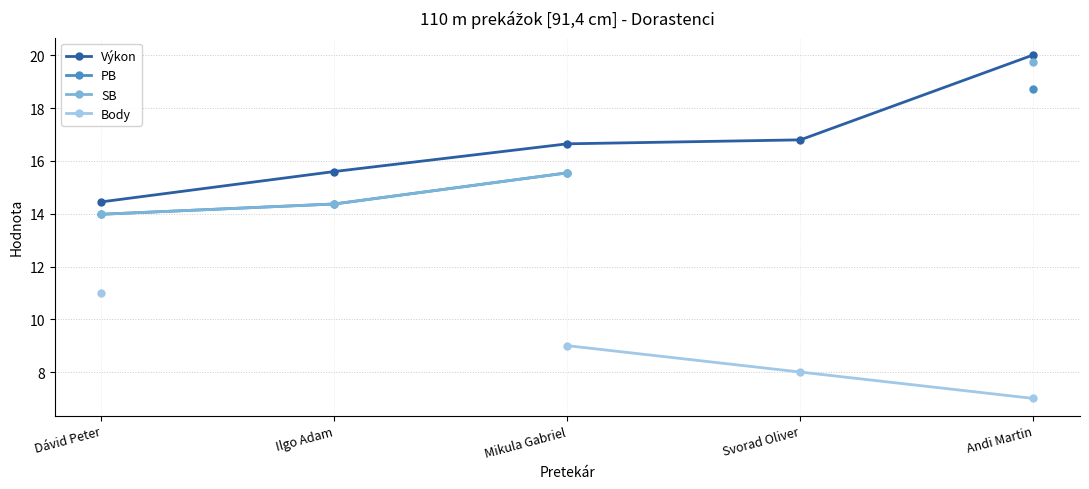

Is the value of PB at Mikula Gabriel greater than the value of SB at Ilgo Adam?

Yes